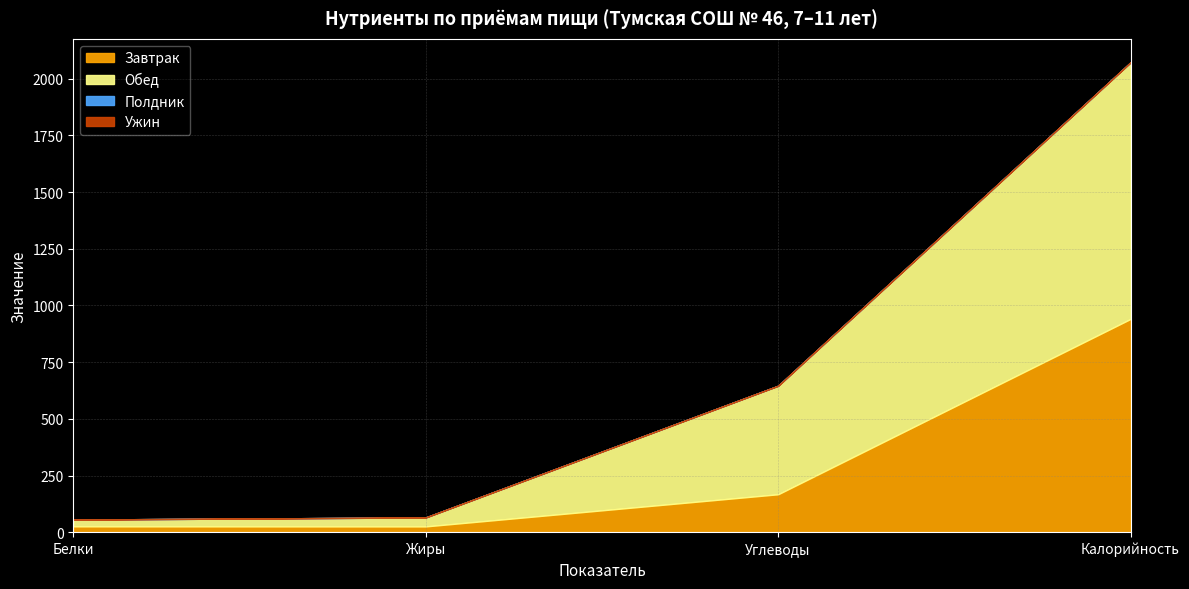

What is the label of the 2nd point from the right?

Углеводы